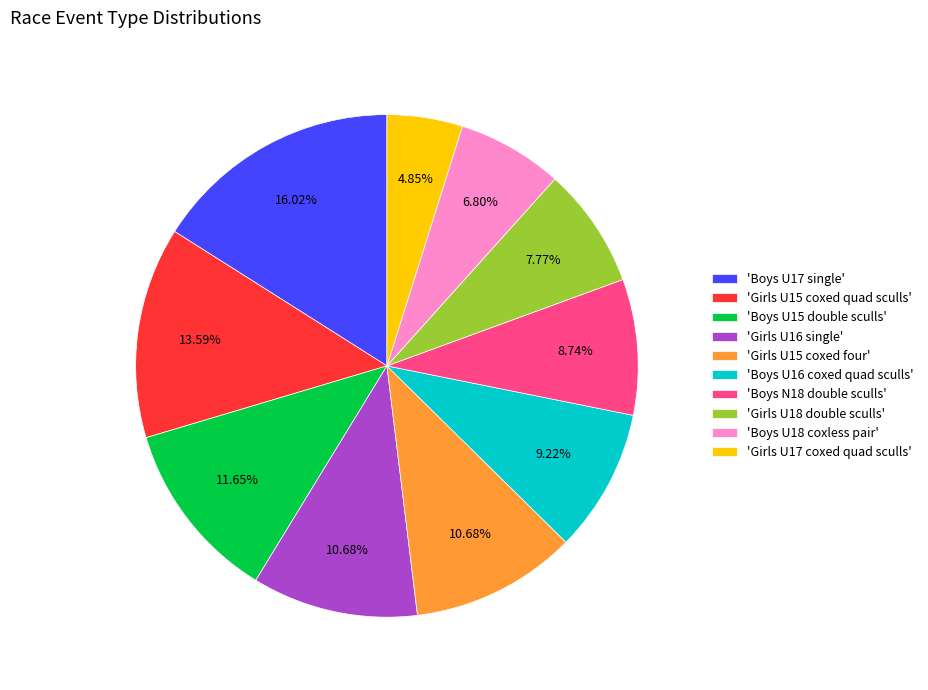

Count the number of slices in the pie.

10